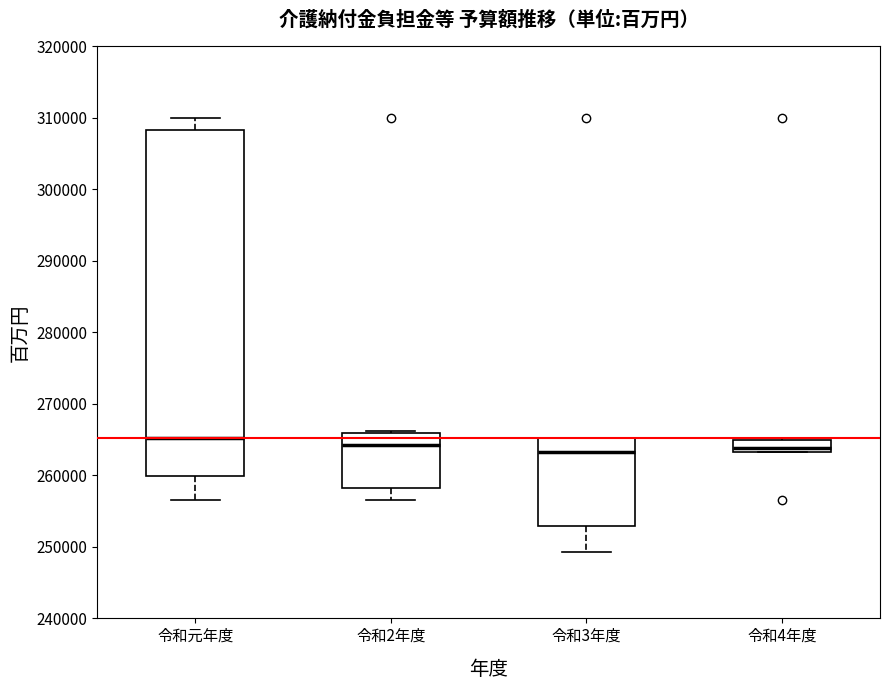

Reading left to right, read every box against the y-axis: the position of its median line, the range the box covers, and the ends of its whiskers. The values are not printed on the chart, so give them approximately, as read against the axis.

令和元年度: median 265000, box 260000 to 308000, whiskers 257000 to 310000
令和2年度: median 264000, box 258000 to 266000, whiskers 257000 to 266000
令和3年度: median 263000, box 253000 to 265000, whiskers 249000 to 265000
令和4年度: median 264000, box 263000 to 265000, whiskers 263000 to 265000